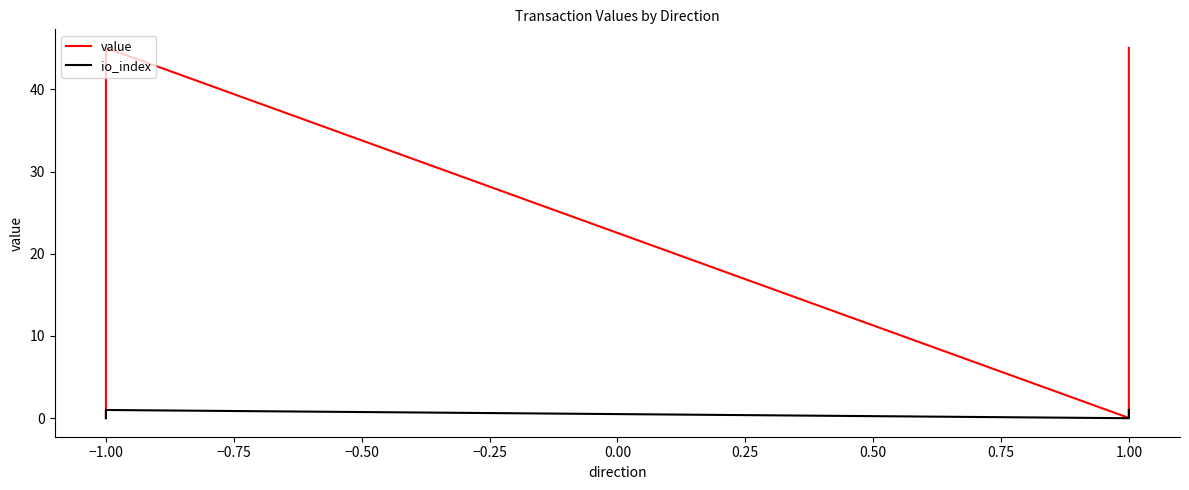

Is the value of io_index at −1.00 greater than the value of value at 1.00?

No